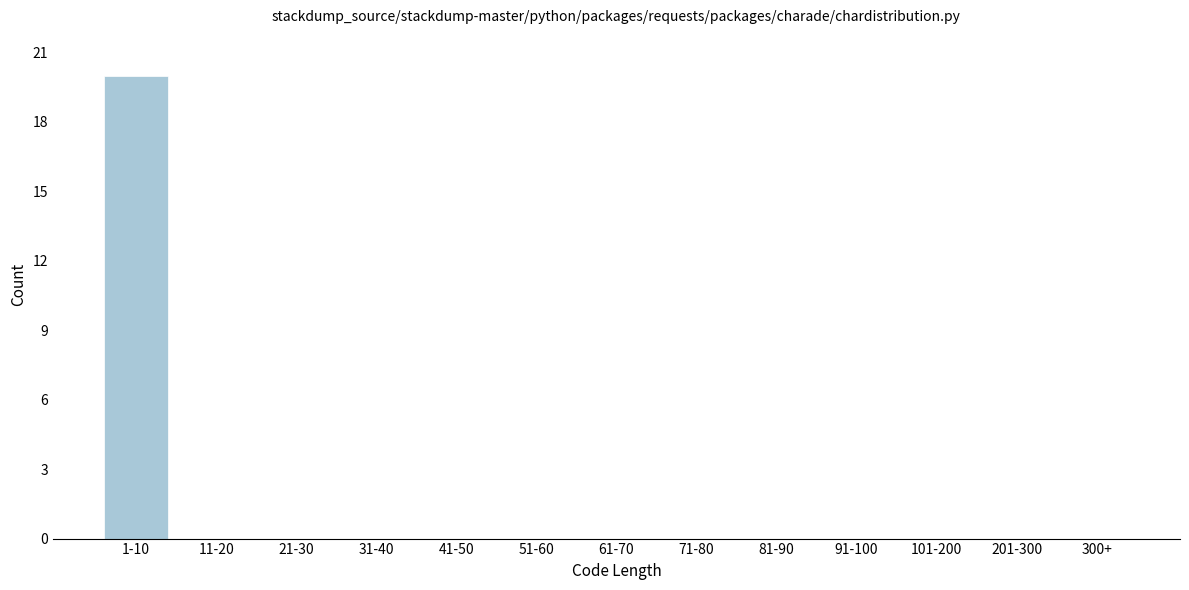

Reading left to right, extract all data points from this chart.

1-10=20	11-20=0	21-30=0	31-40=0	41-50=0	51-60=0	61-70=0	71-80=0	81-90=0	91-100=0	101-200=0	201-300=0	300+=0